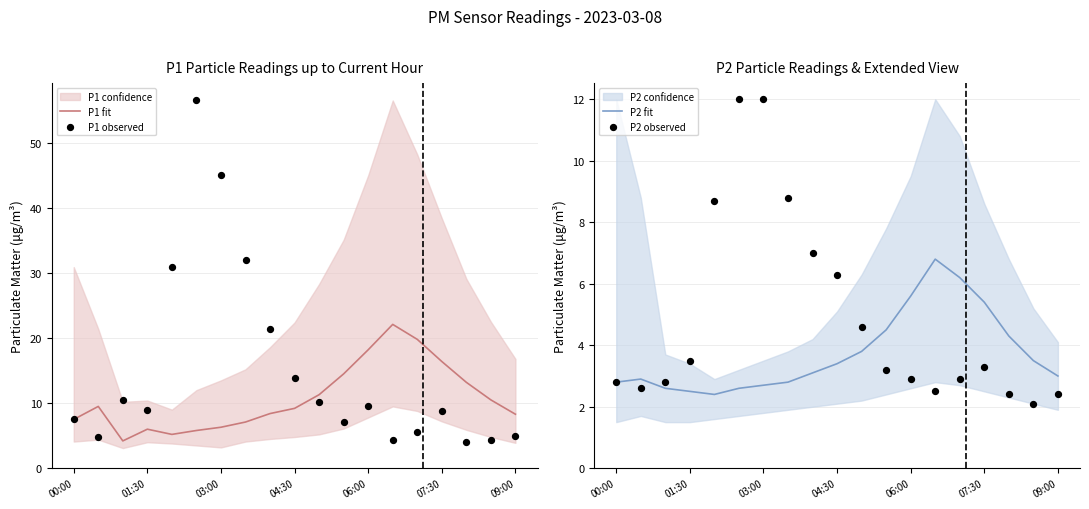

Which series has the largest Y range (max minus min)?

P1 observed